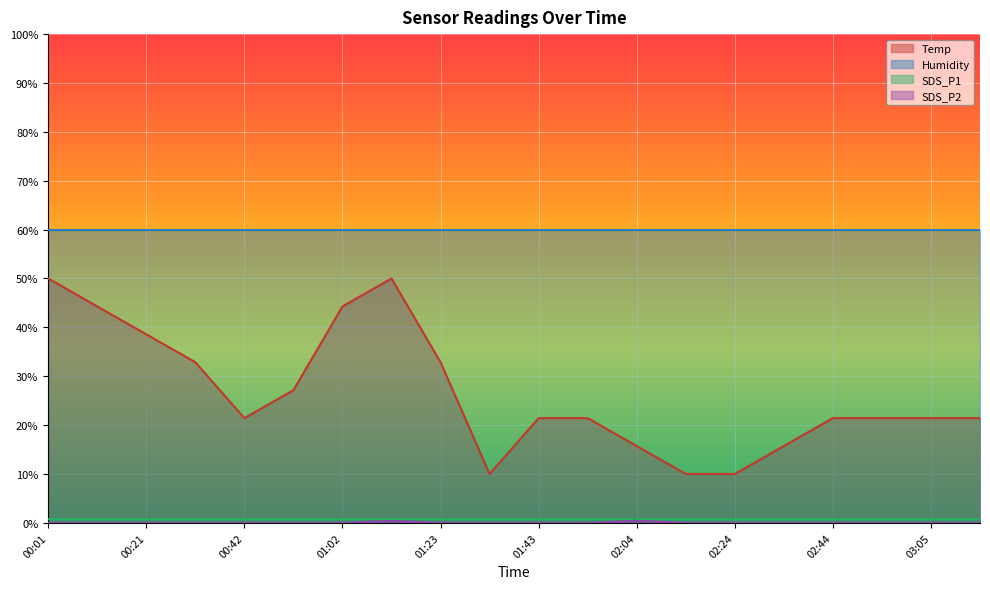

At which category does SDS_P2 reach its first local peak?

01:12